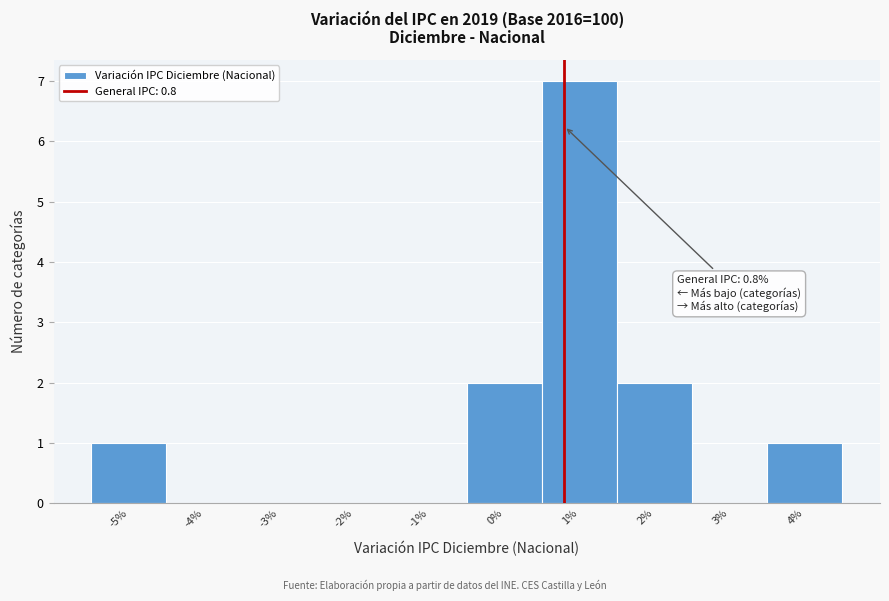

Over which range of the x-axis is the bar tallest?

0.5 to 1.5